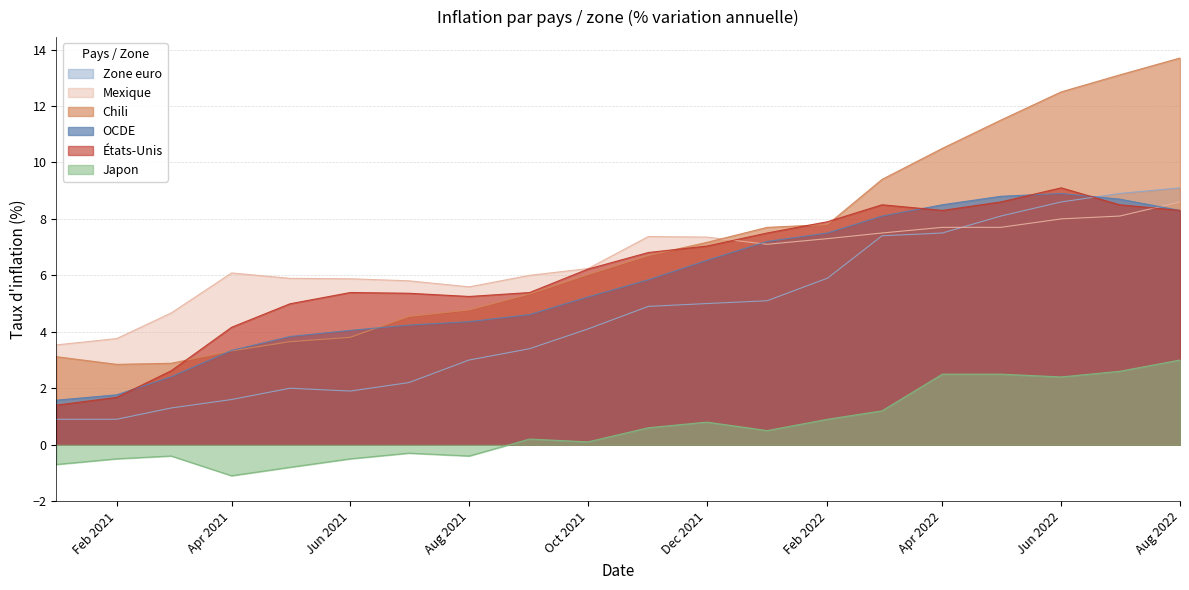

True or false: Mexique has a value of 5.8 at 2021-07-01.

True